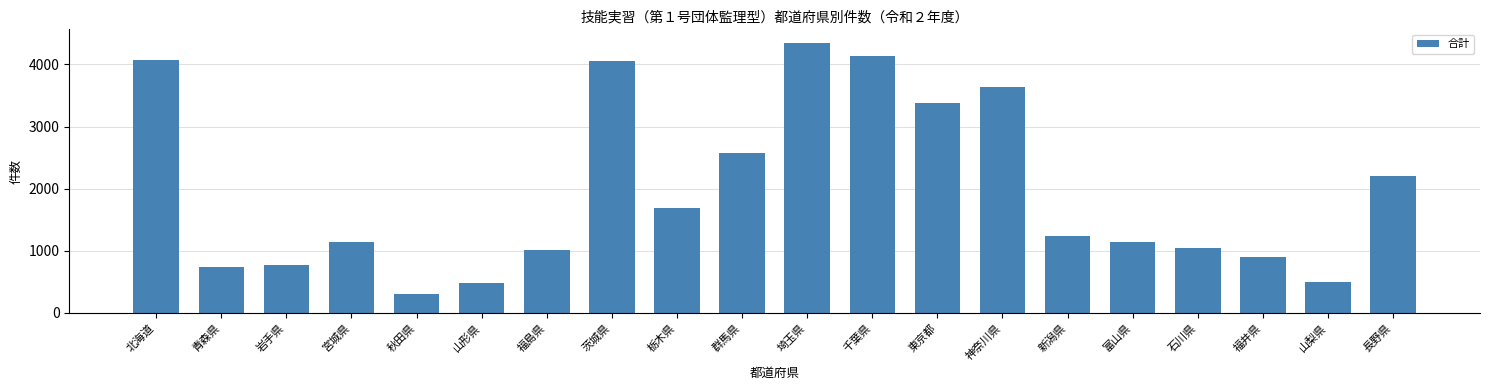

Are the bars horizontal?

No